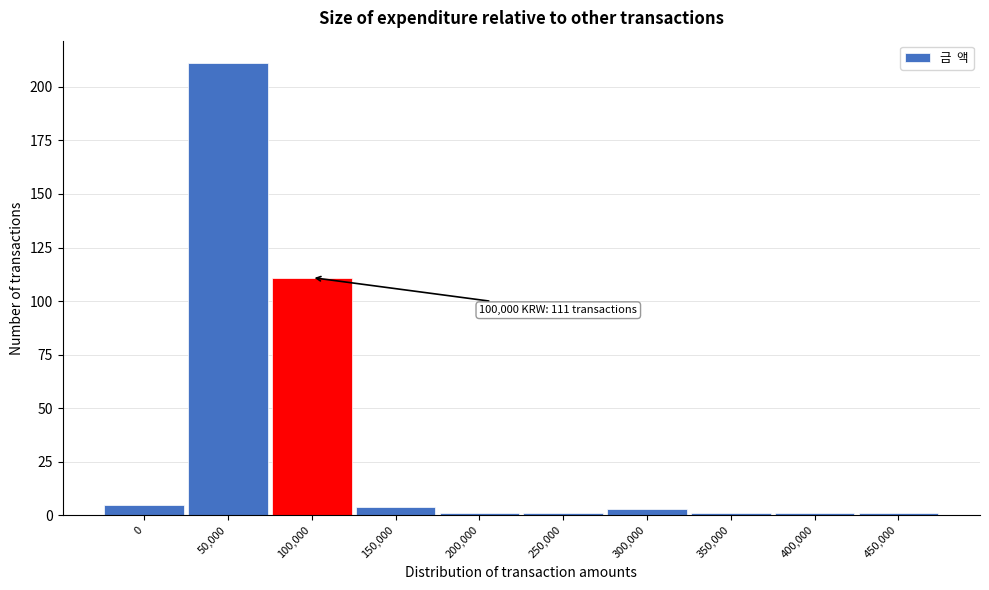

Reading right to left, transcribe all the data shown in this chart.

450,000=1	400,000=1	350,000=1	300,000=3	250,000=1	200,000=1	150,000=4	100,000=111	50,000=211	0=5